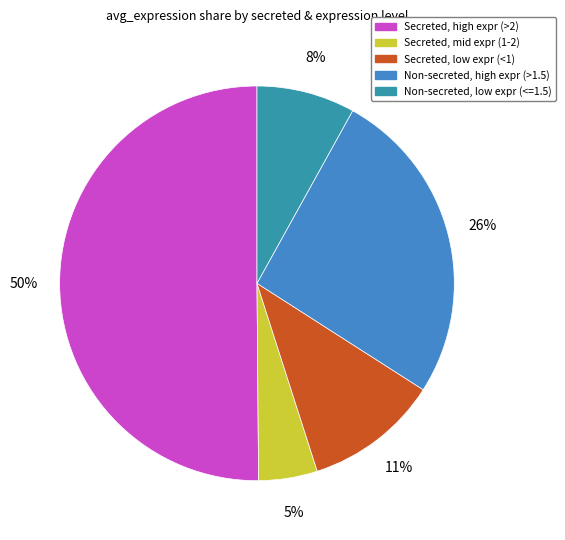

How many slices are in this pie chart?

5